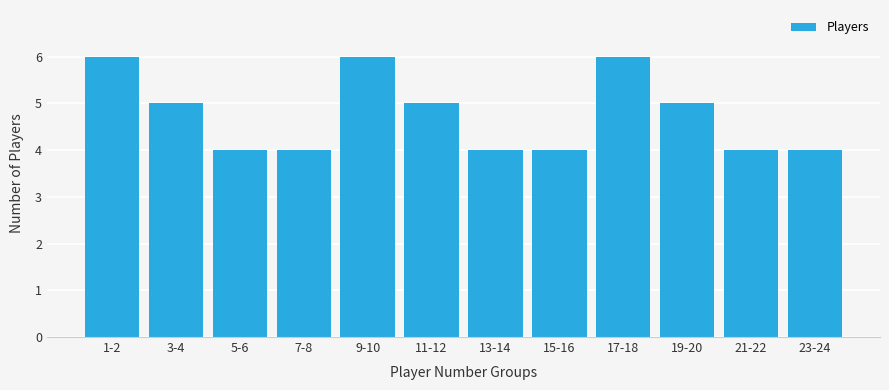

The value at 23-24 is 4. True or false?

True